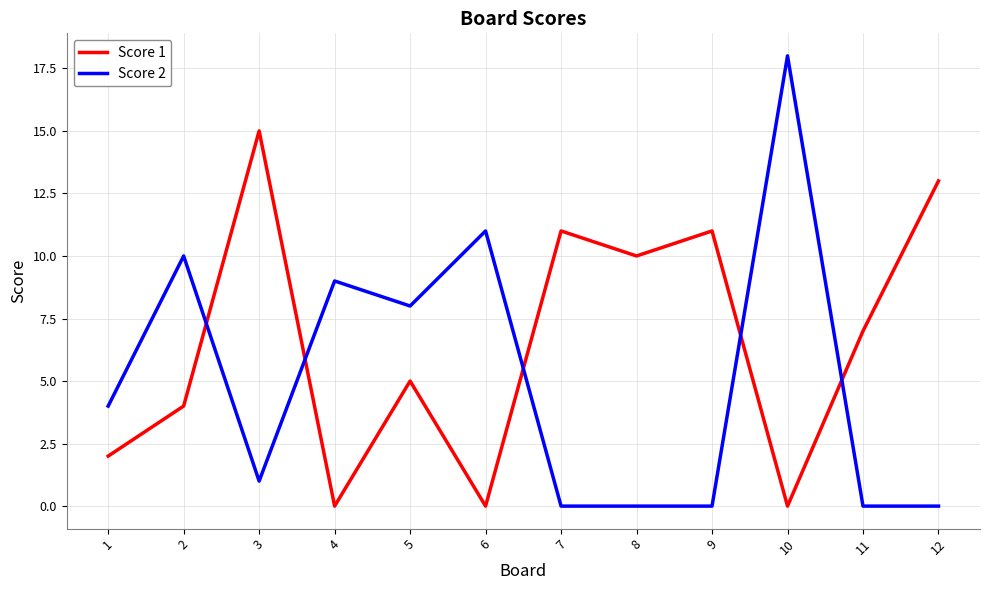

Does the chart have visible grid lines?

Yes